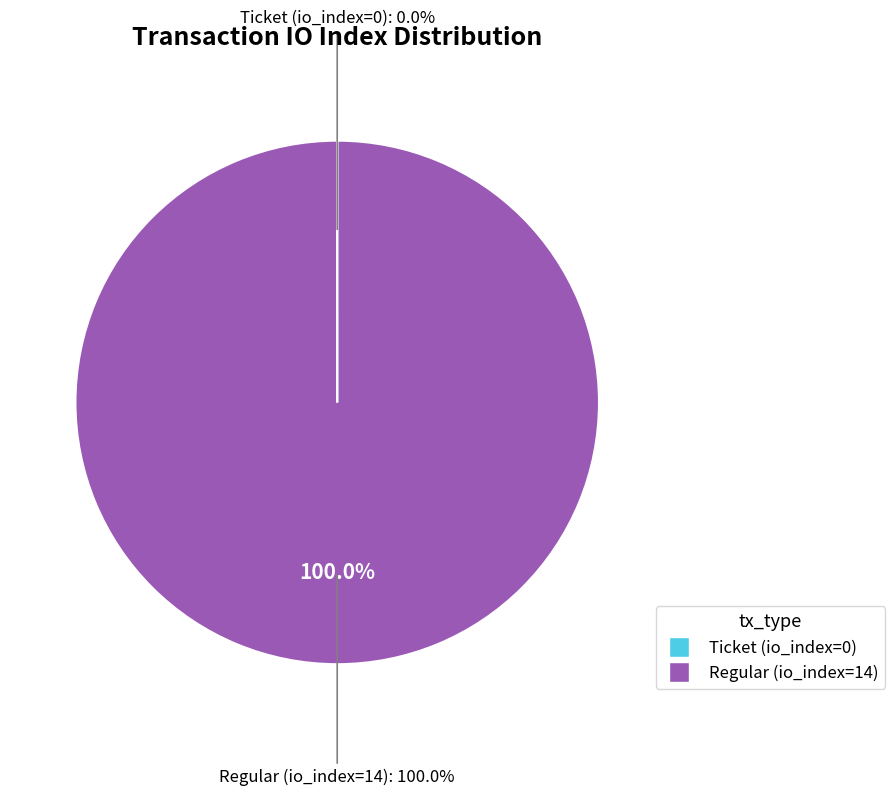

Count the number of slices in the pie.

2